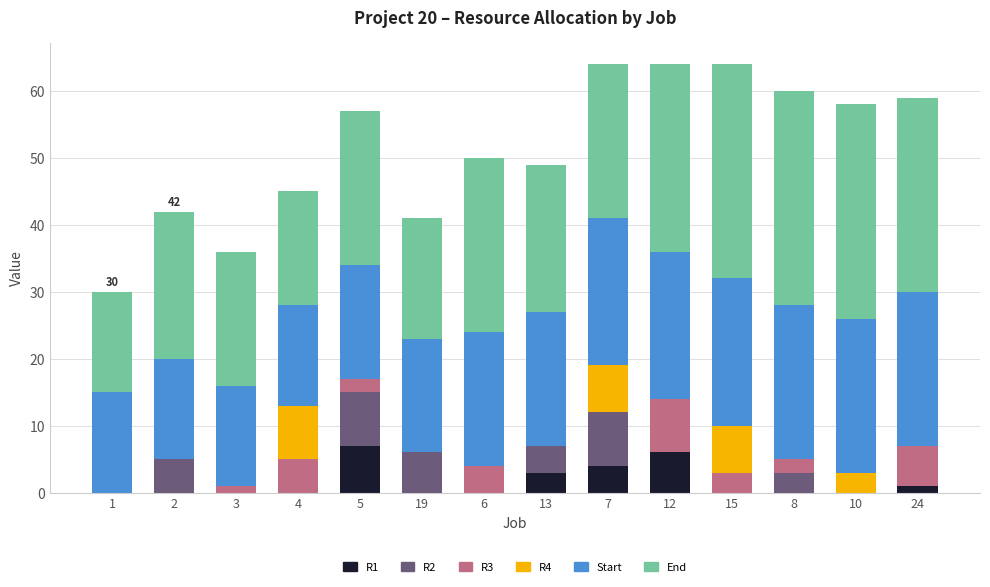

What is the total value across all series at 10?

58